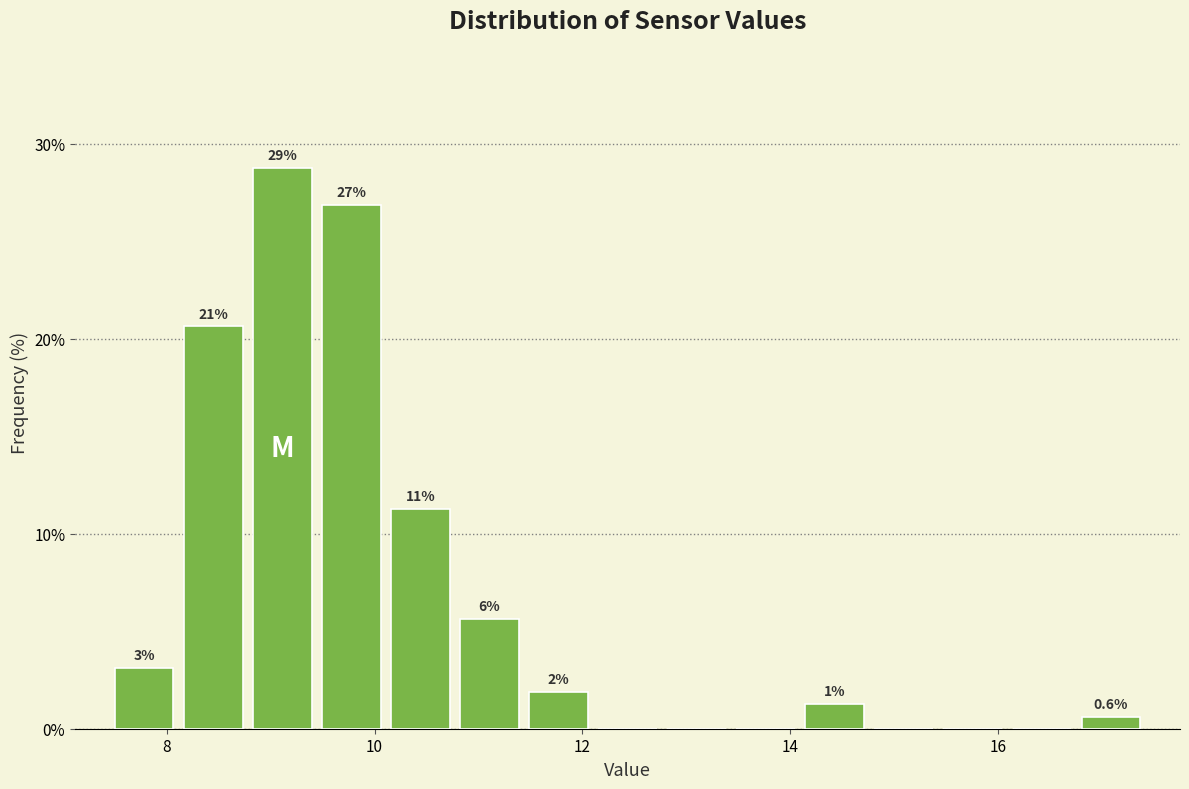

Read against the x-axis, roughly where is the centre of the tallest bar?

9.2